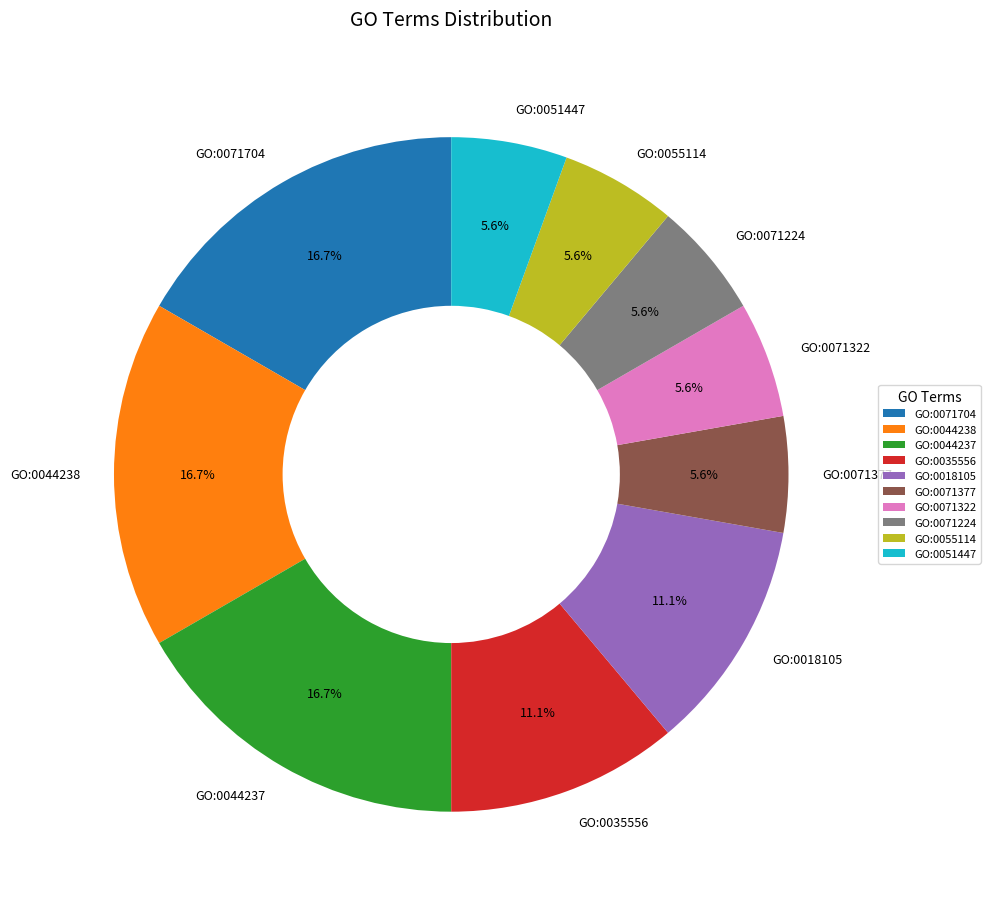

How many slices are in this pie chart?

10